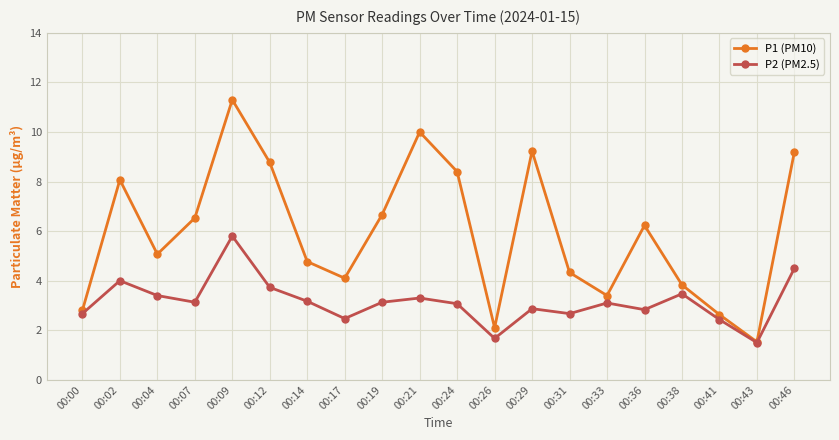

Between 00:04 and 00:24, which series saw the biggest shift?

P1 (PM10)